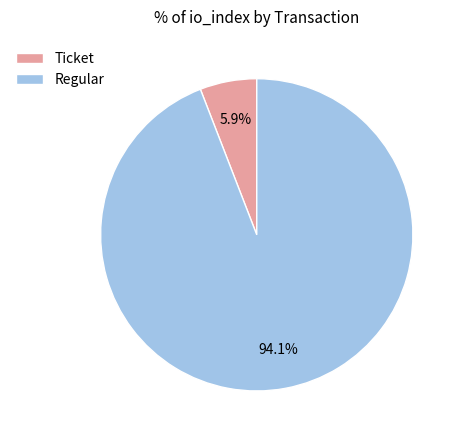

What is the largest slice in the pie chart?

Regular